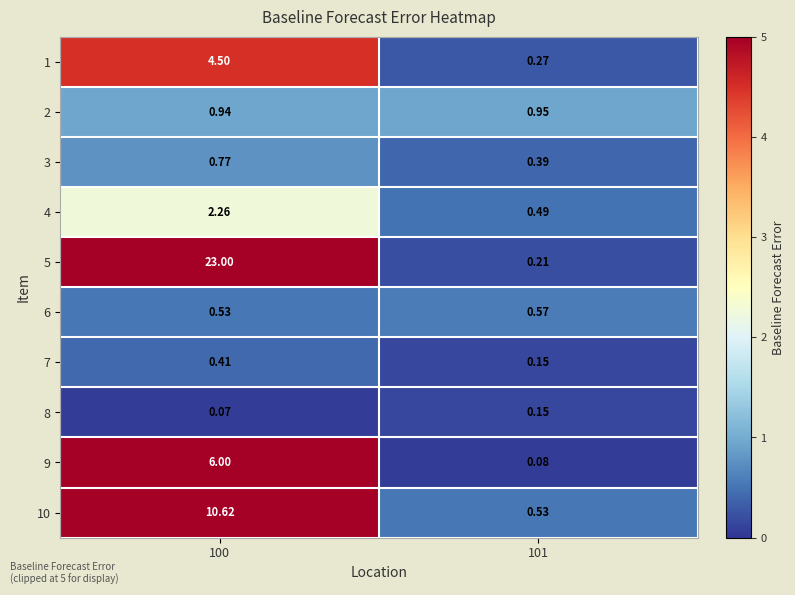

List the series in order of their peak value, lowest first.

8, 7, 6, 3, 2, 4, 1, 9, 10, 5